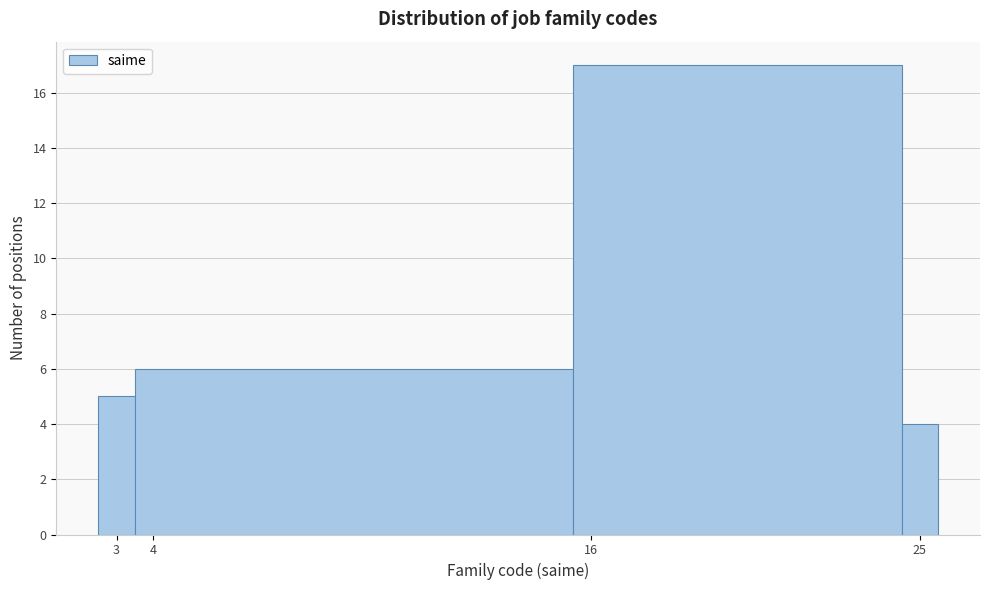

Reading left to right, transcribe this chart: for each bar, give the range it covers on the x-axis and its height. The values are not printed on the chart, so give them approximately, as read against the axis.

2.5 to 3.5: 5
3.5 to 15.5: 6
15.5 to 24.5: 17
24.5 to 25.5: 4